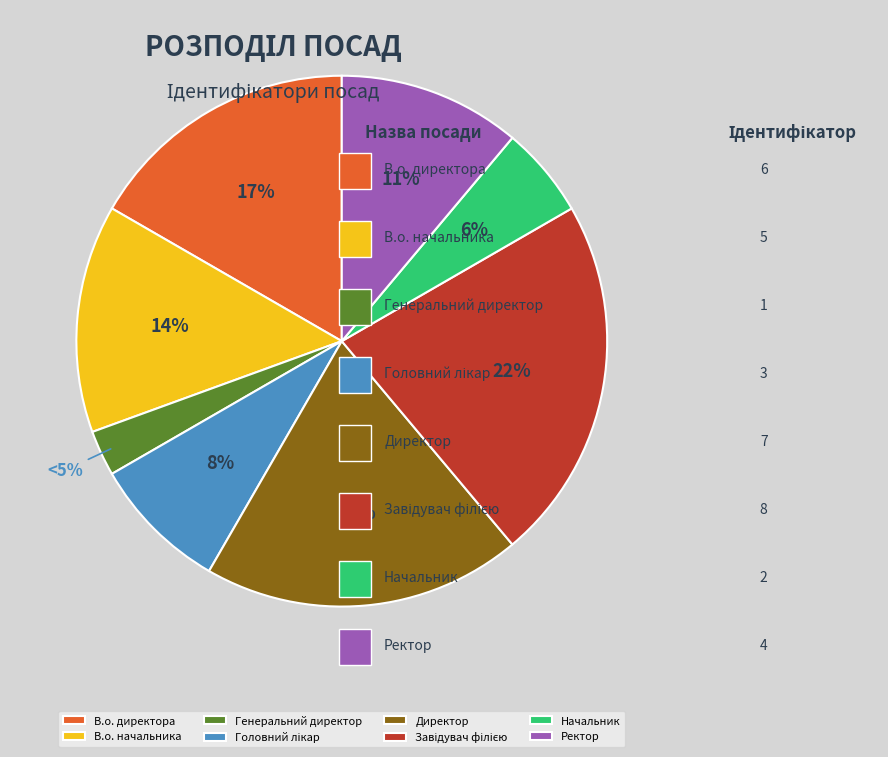

To the nearest percent, what percentage of the pie is Завідувач філією?

22%